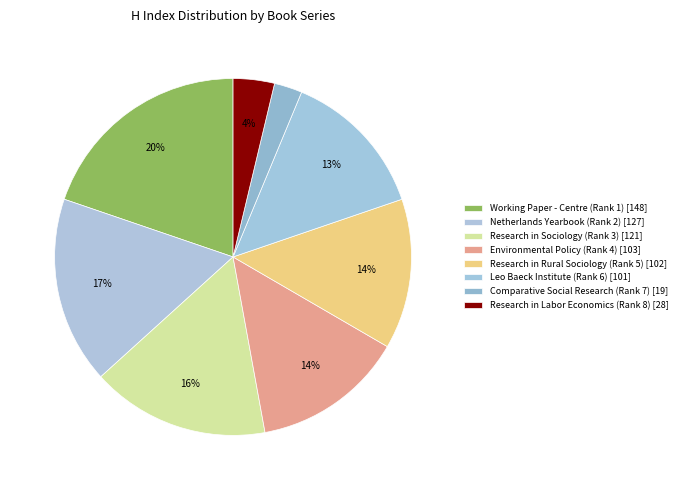

How many segments does this pie chart have?

8